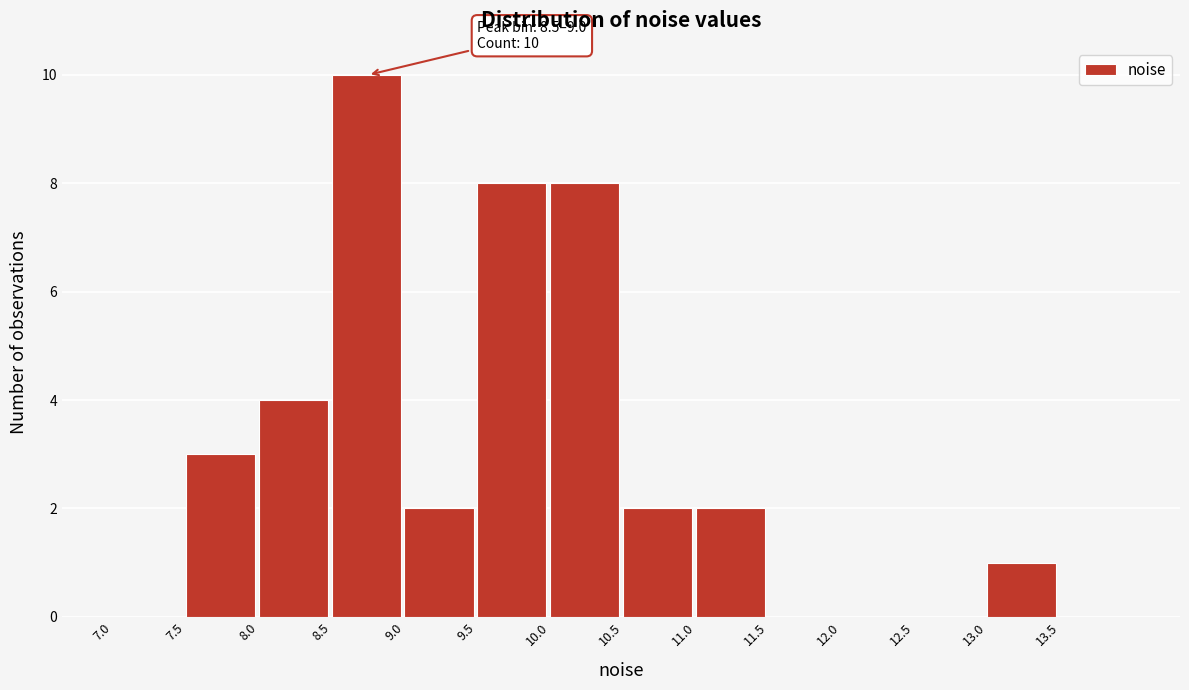

Over which range of the x-axis is the bar tallest?

8.5 to 9.0